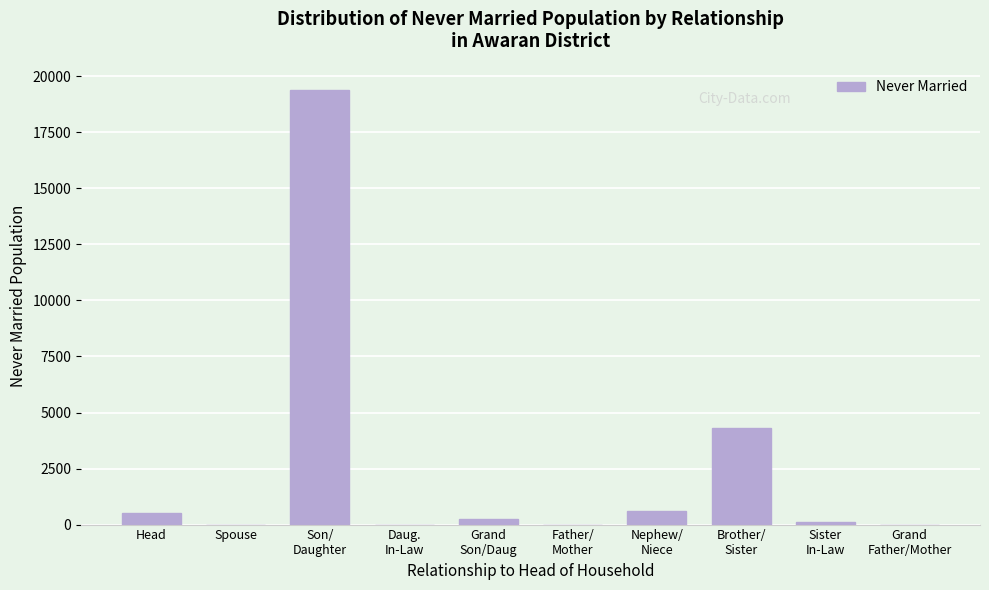

The value at Spouse is -11387. True or false?

False